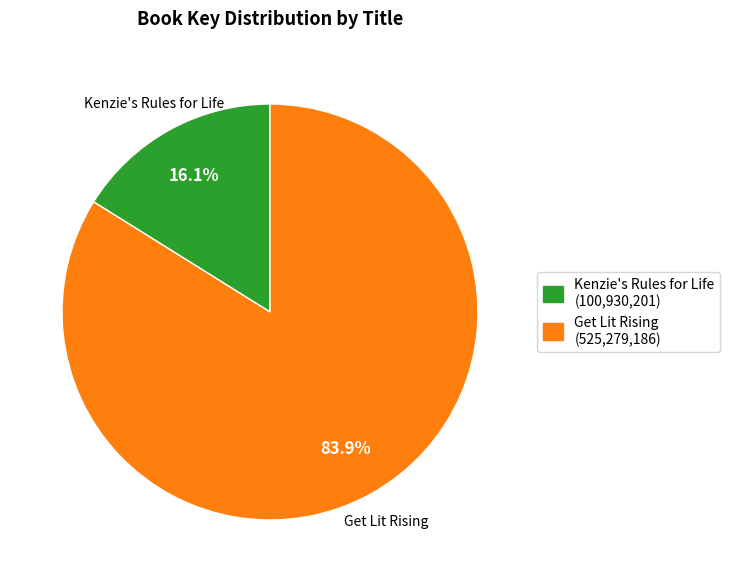

What is the smallest slice in the pie chart?

Kenzie's Rules for Life